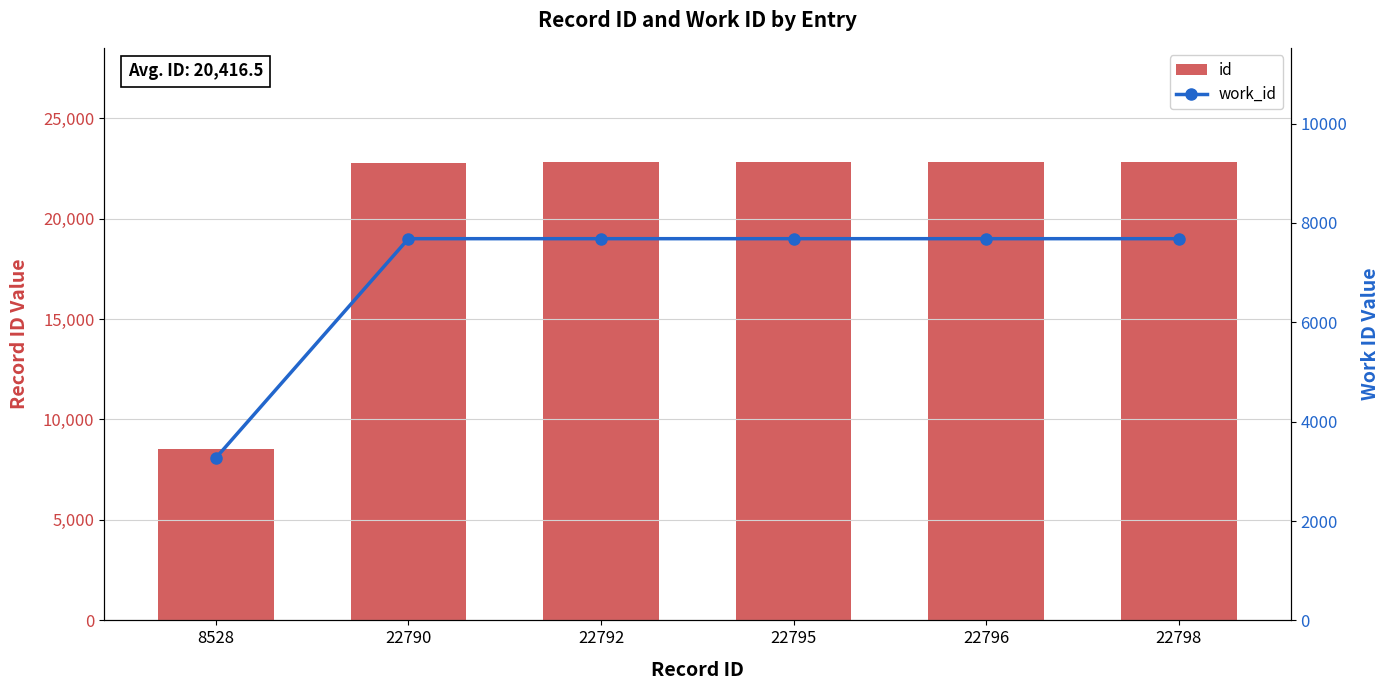

Reading left to right, transcribe all the data shown in this chart.

id: 8528	22790	22792	22795	22796	22798
work_id: 3268	7682	7682	7682	7682	7682